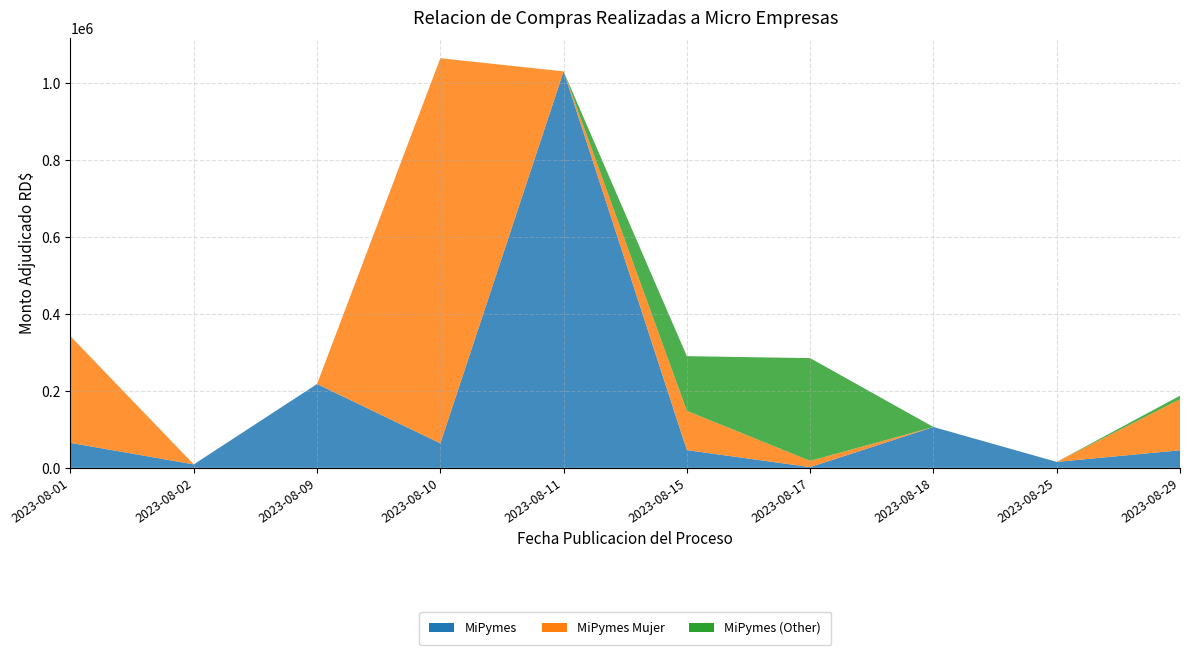

Reading right to left, extract all data points from this chart.

MiPymes: 2023-08-29=45713.2	2023-08-25=15500.0	2023-08-18=106200.0	2023-08-17=1947.0	2023-08-15=46138.0	2023-08-11=1031025.0	2023-08-10=63720.0	2023-08-09=218064.0	2023-08-02=9000.0	2023-08-01=64960.0
MiPymes Mujer: 2023-08-29=132750.0	2023-08-25=0.0	2023-08-18=0.0	2023-08-17=16213.2	2023-08-15=102139.7	2023-08-11=0.0	2023-08-10=1001550.0	2023-08-09=0.0	2023-08-02=0.0	2023-08-01=277240.0
MiPymes (Other): 2023-08-29=9156.8	2023-08-25=0.0	2023-08-18=0.0	2023-08-17=267144.2	2023-08-15=142174.1	2023-08-11=0.0	2023-08-10=0.0	2023-08-09=0.0	2023-08-02=0.0	2023-08-01=0.0